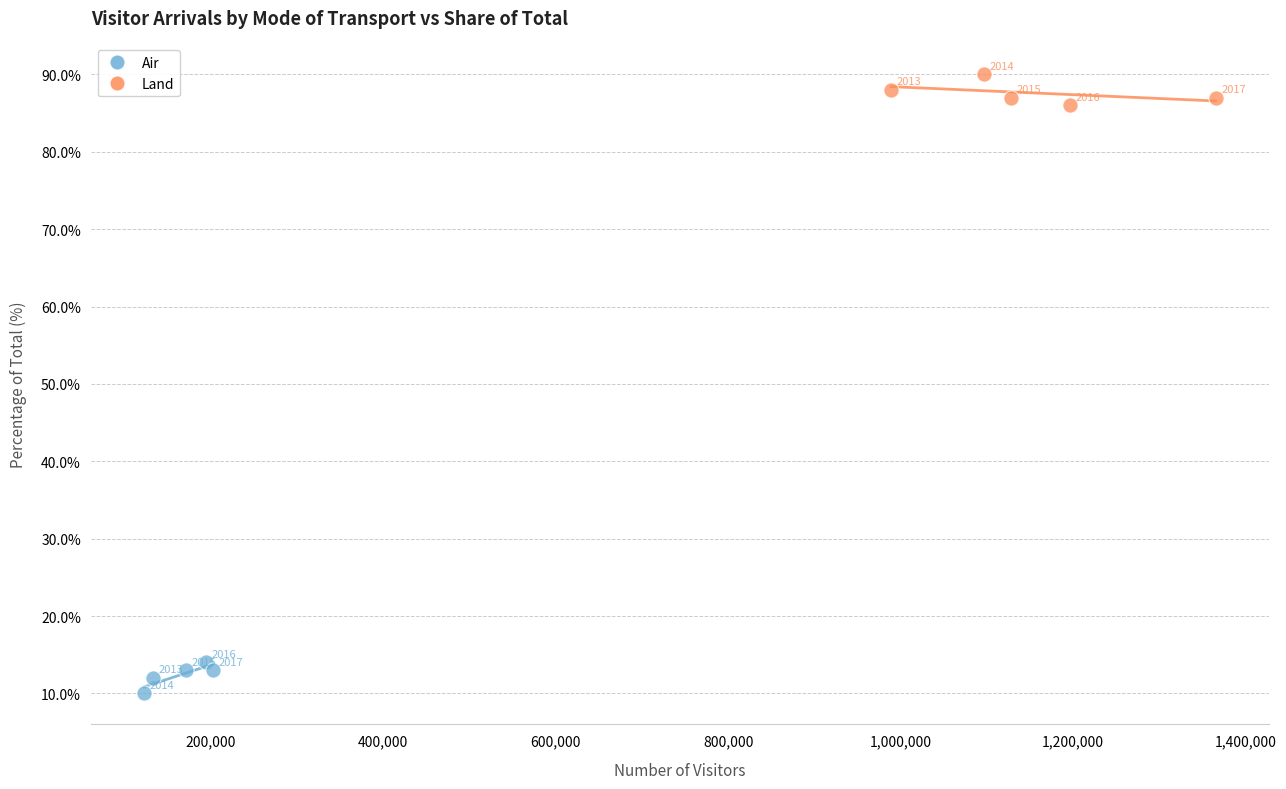

Which series reaches the maximum Y coordinate?

Land